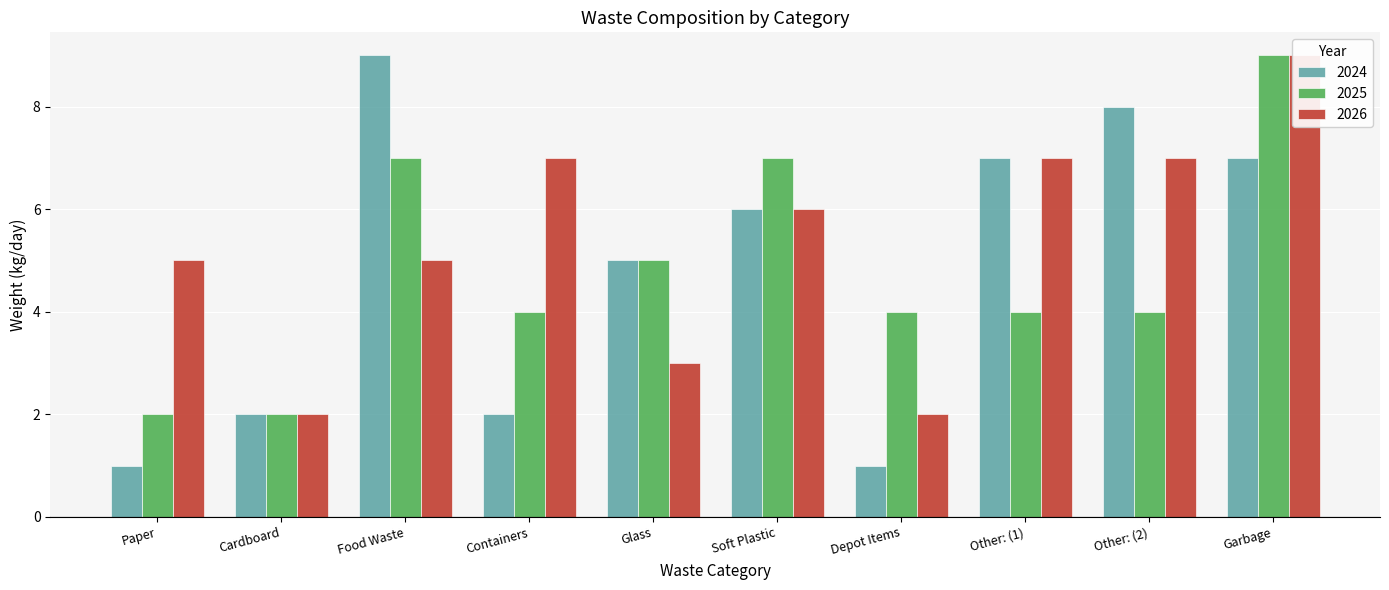

The value of 2024 at Cardboard is 2. True or false?

True